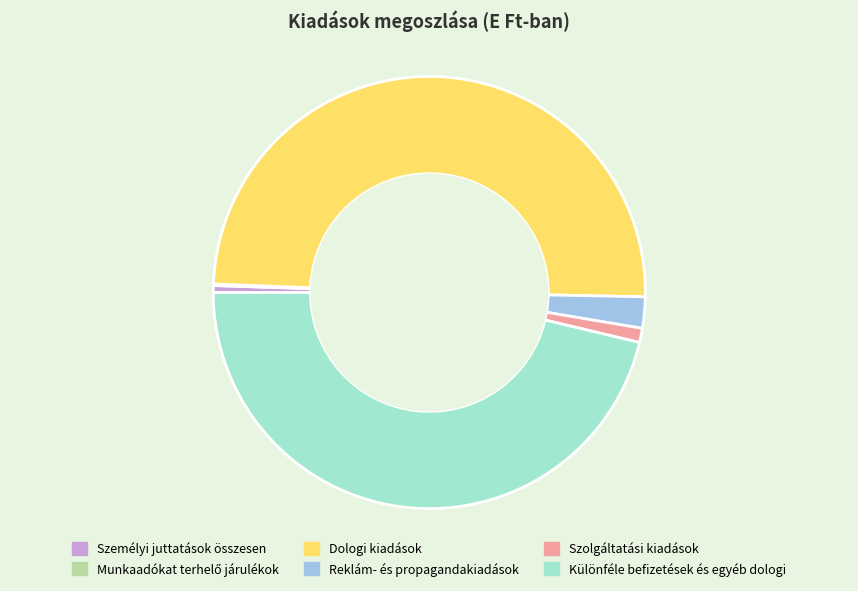

Which category has the biggest portion of the pie?

Dologi kiadások